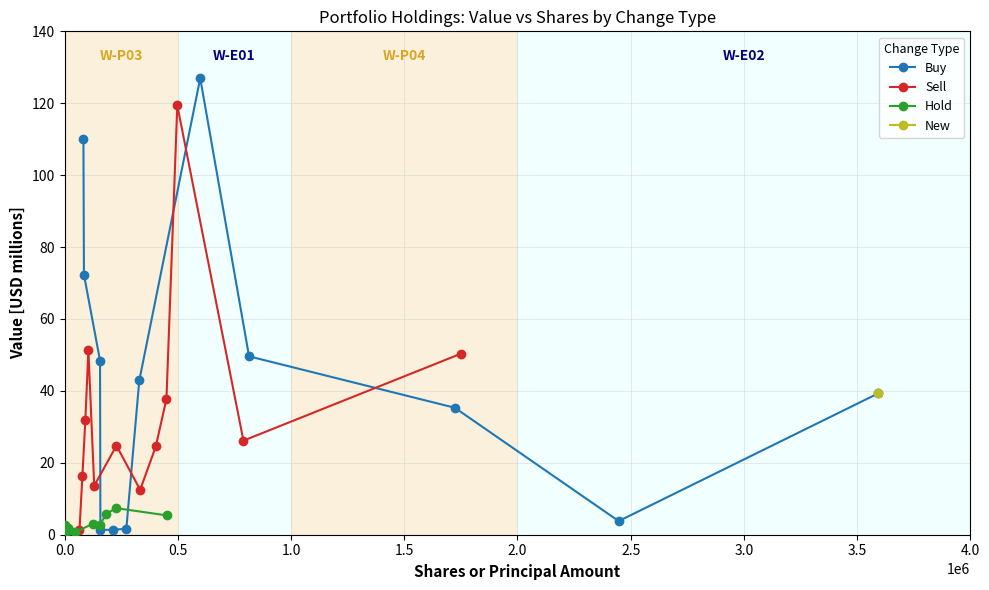

True or false: Buy has more than 2 interior local peaks.

False